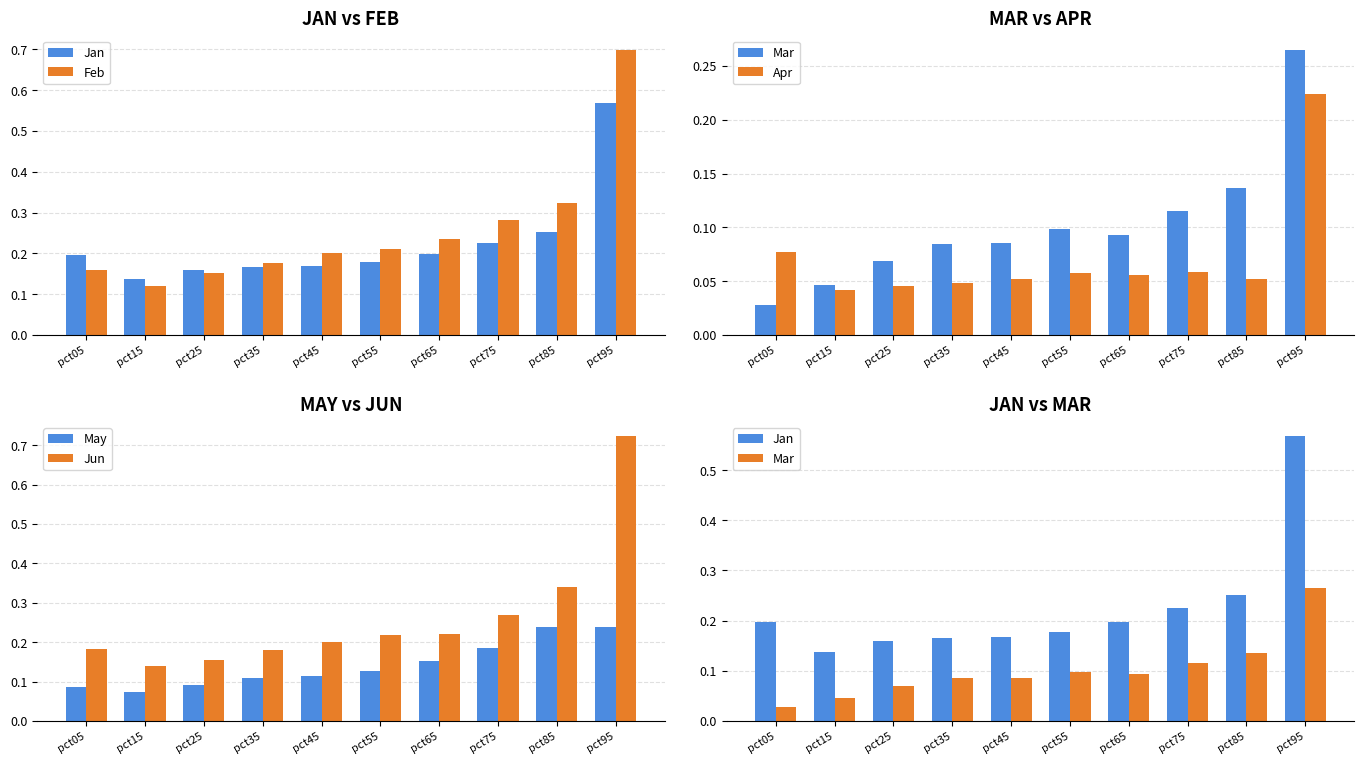

List the labels in order of Feb value, smallest first.

pct15, pct25, pct05, pct35, pct45, pct55, pct65, pct75, pct85, pct95